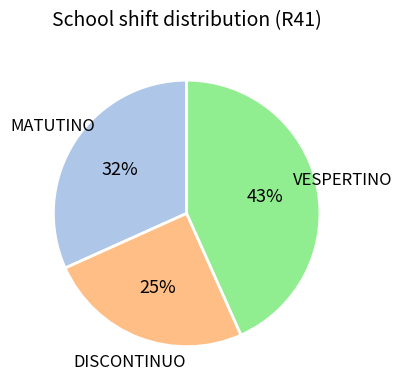

Is there a majority slice in this chart?

No